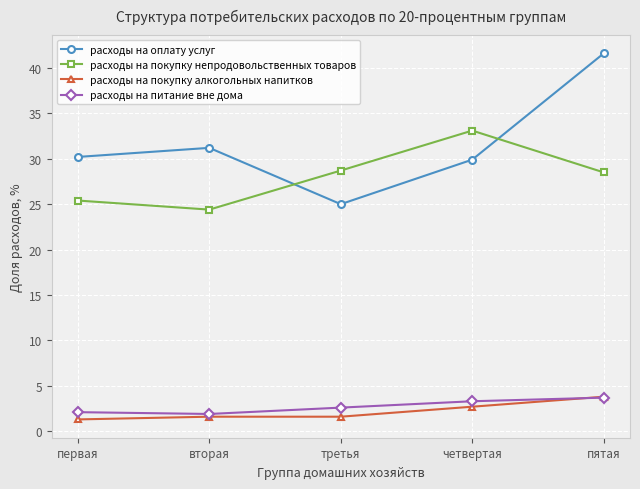

What is the approximate value of расходы на покупку непродовольственных товаров at четвертая?

33.1